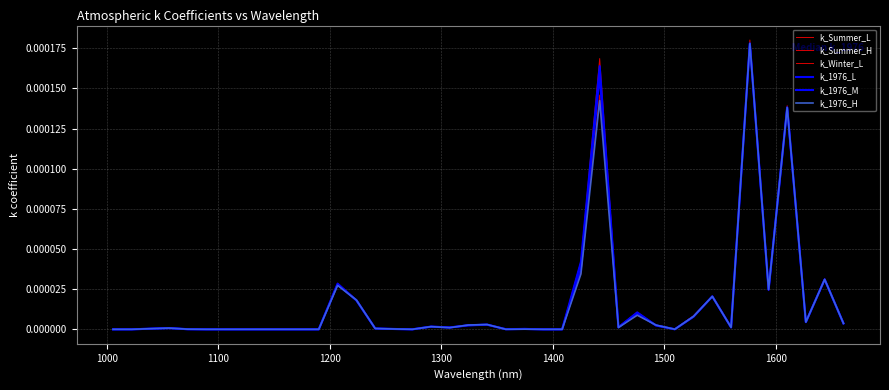

True or false: k_Summer_H has more than 2 interior local peaks.

True